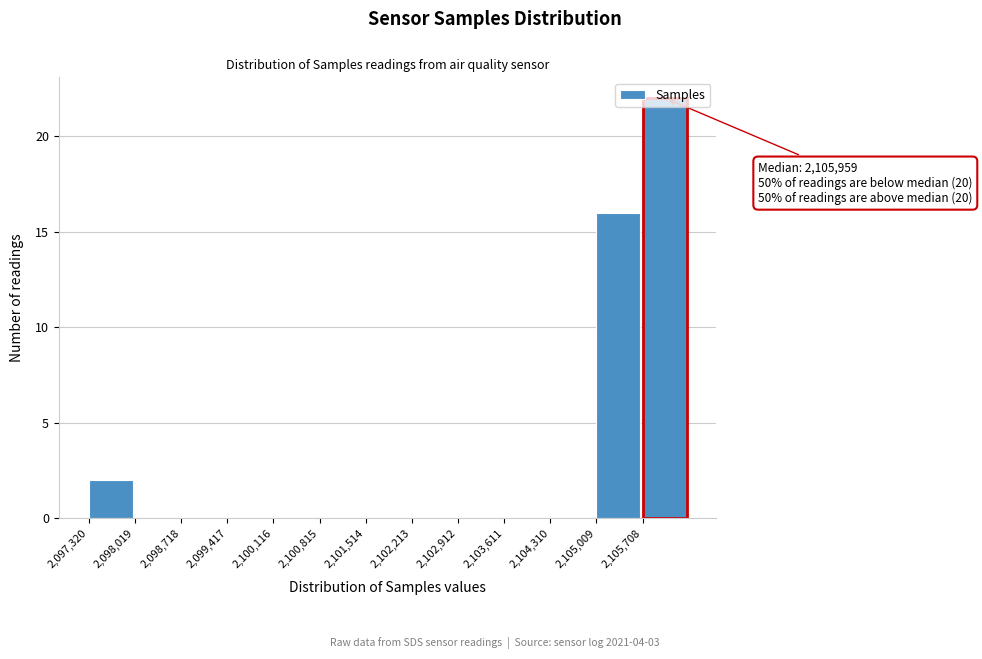

Over which range of the x-axis is the bar tallest?

2105700 to 2106400